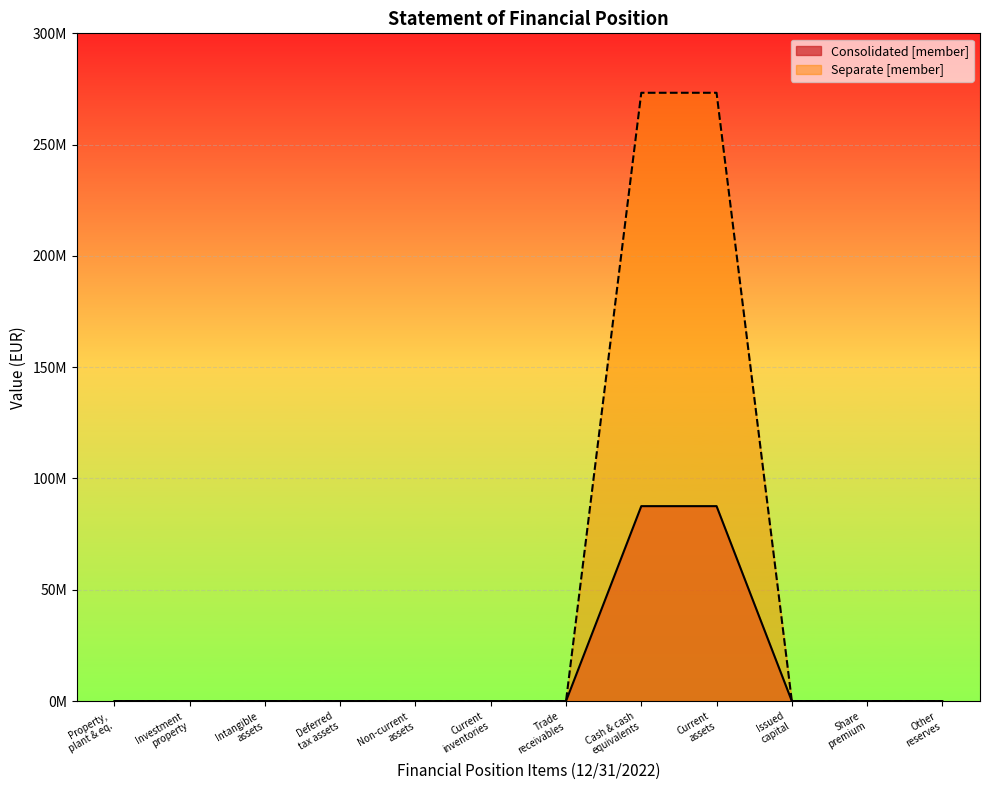

What are all the series names shown in the legend?

Consolidated [member], Separate [member]